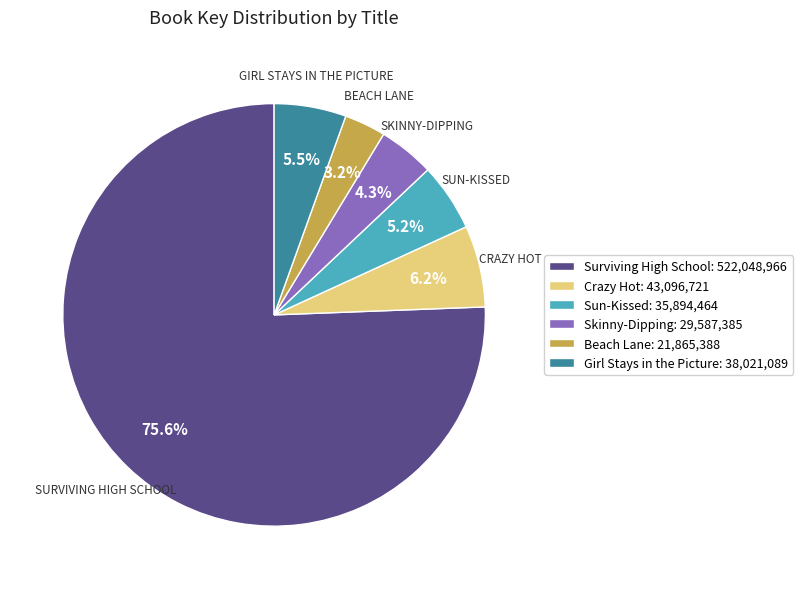

Do Beach Lane and Skinny-Dipping together represent more than half of the pie?

No